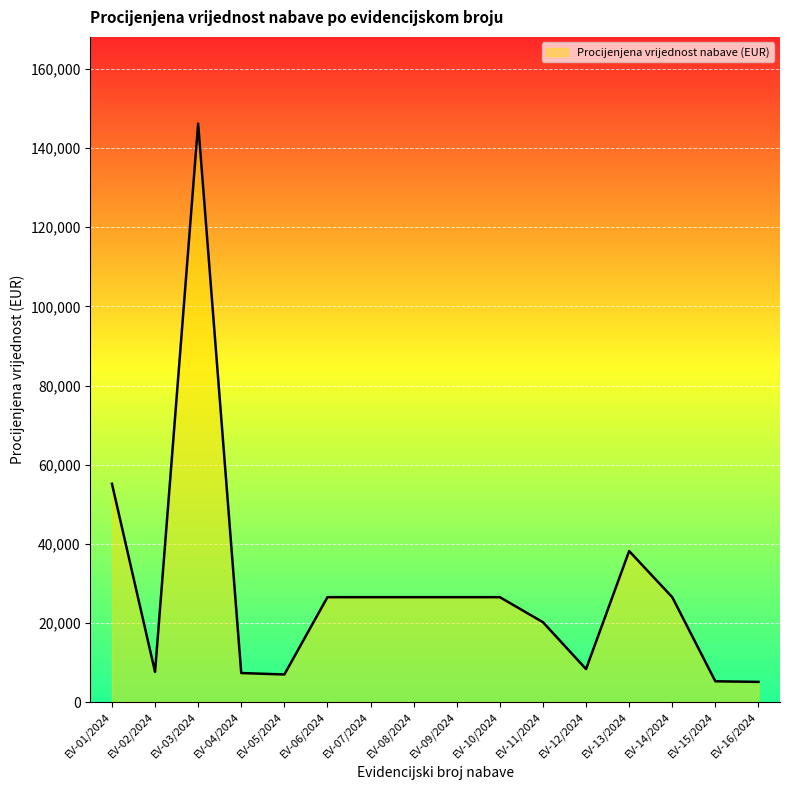

Which has a higher value, EV-04/2024 or EV-13/2024?

EV-13/2024